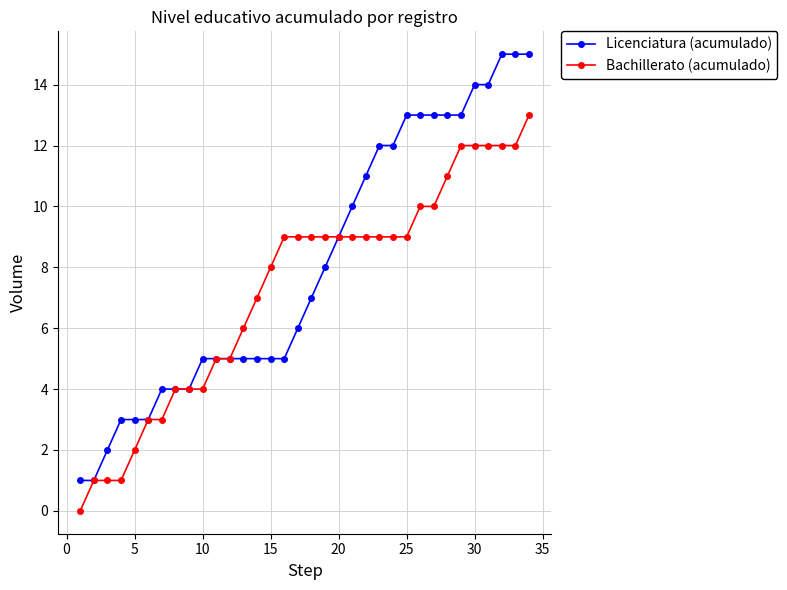

What is the value of the Licenciatura (acumulado) point at the 11th from the left?

5